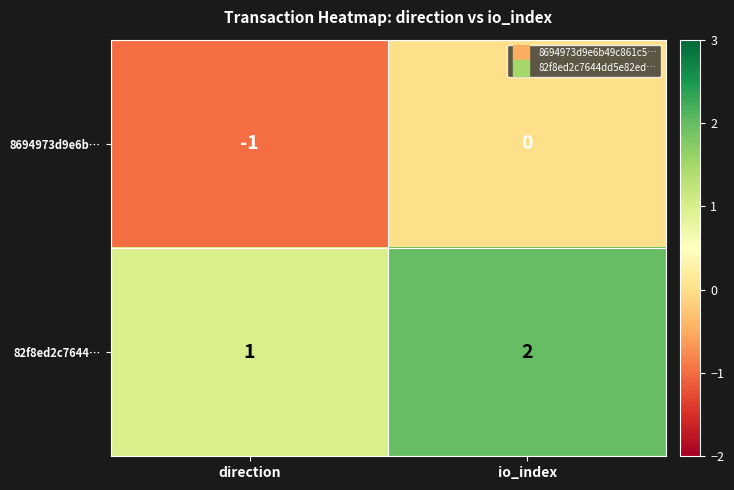

At io_index, list the series in order from largest to smallest.

82f8ed2c7644…, 8694973d9e6b…